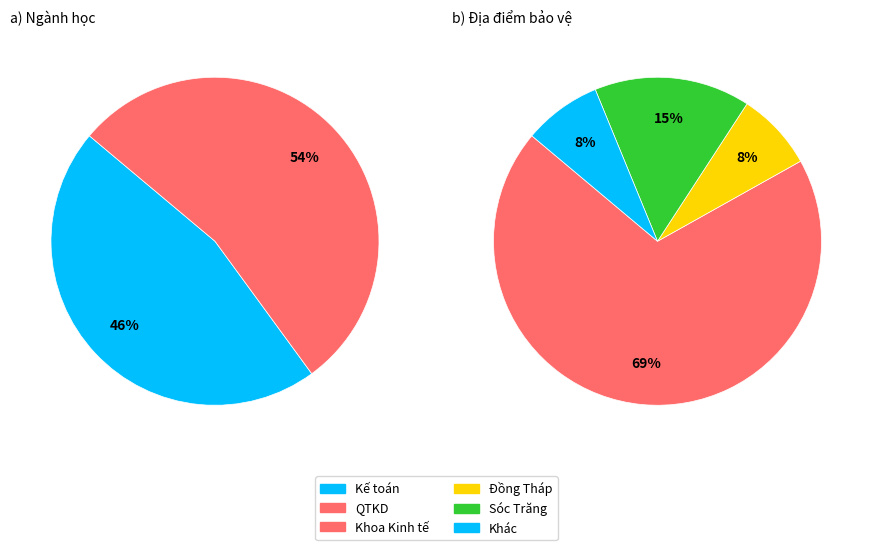

Count the number of slices in the pie.

2